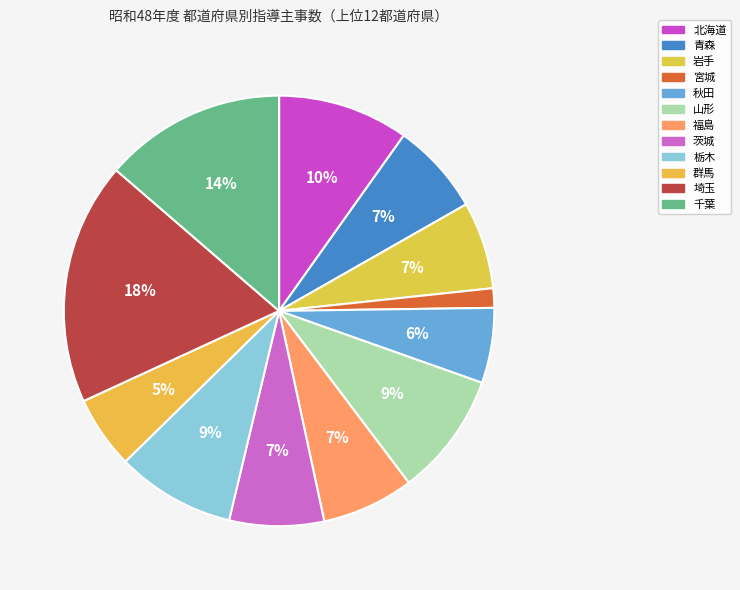

Which category has the biggest portion of the pie?

埼玉